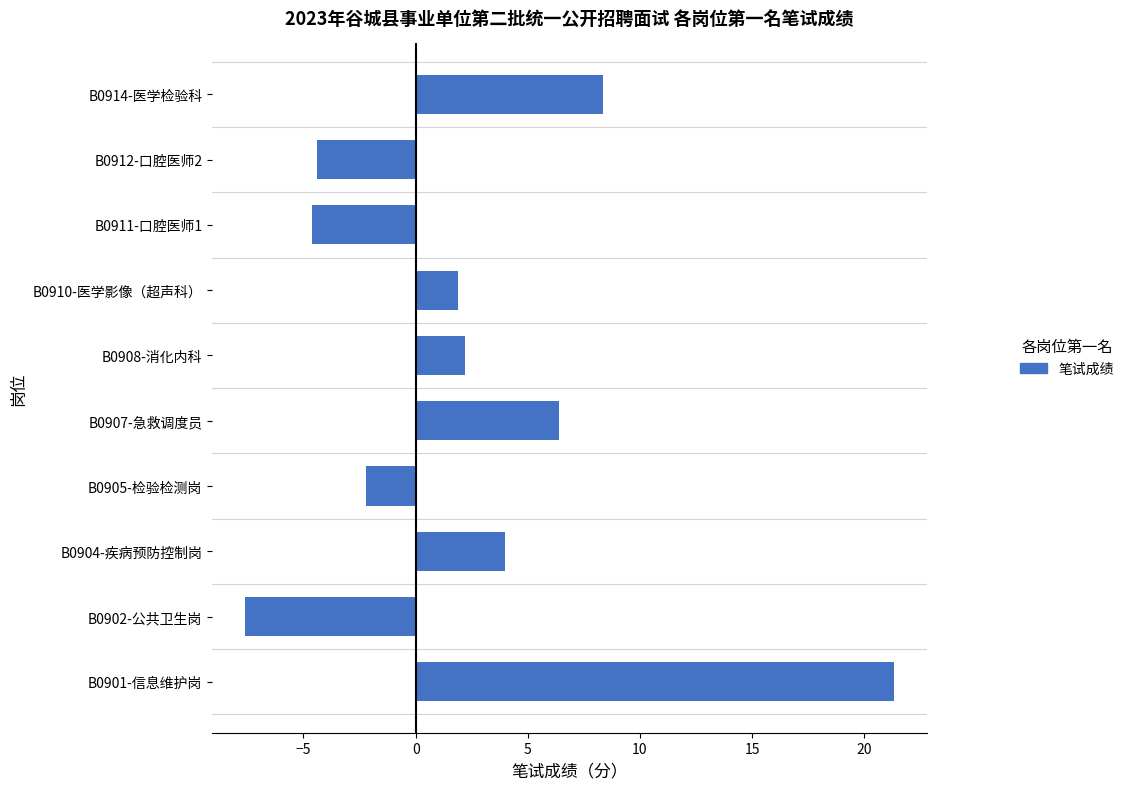

Where is the data nearest to the value 6?

B0907-急救调度员